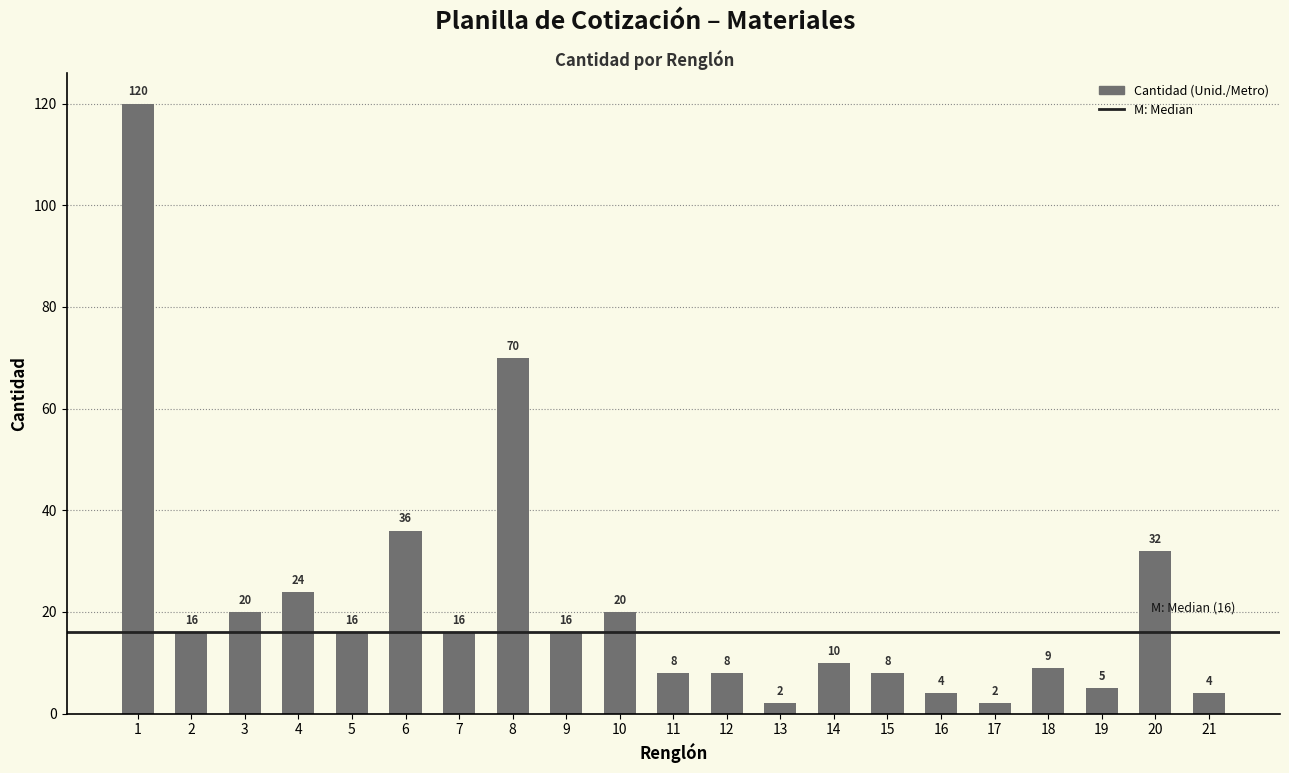

What is the minimum value shown in the chart?

2